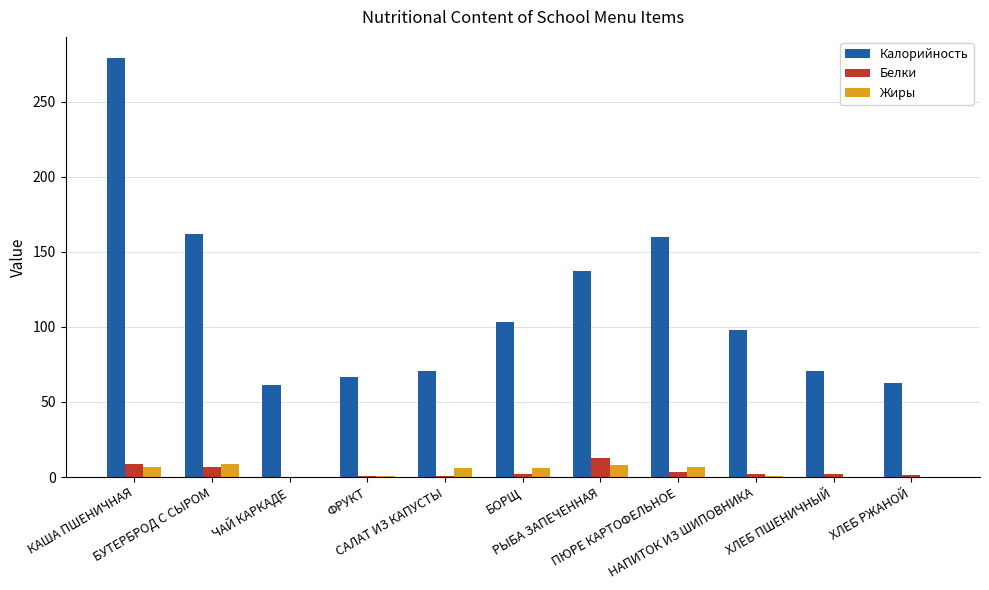

Which series has the largest total across all categories?

Калорийность